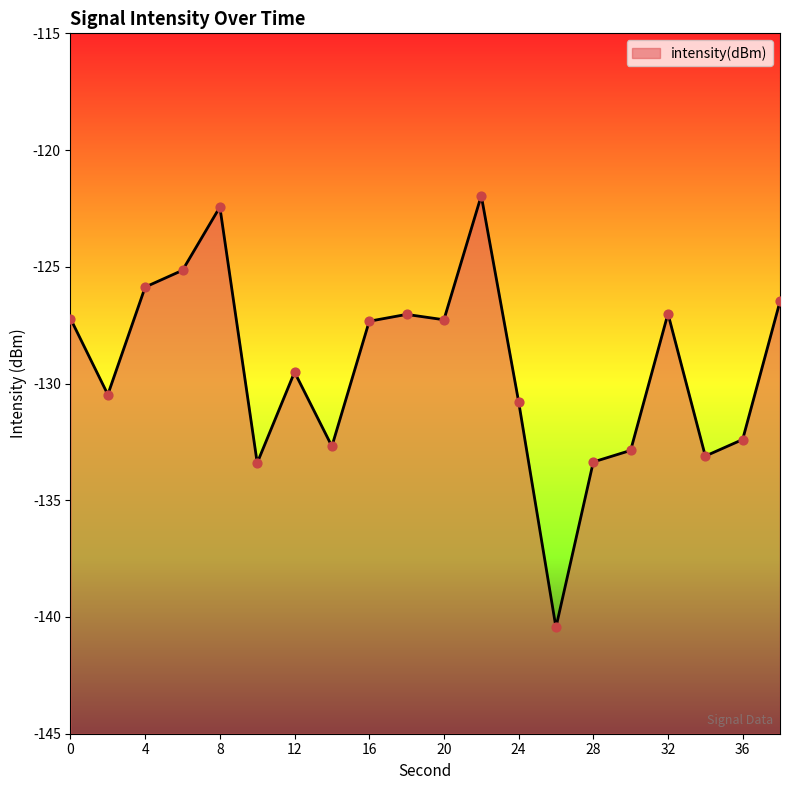

What is the change in value from 24 to 34?

-2.3